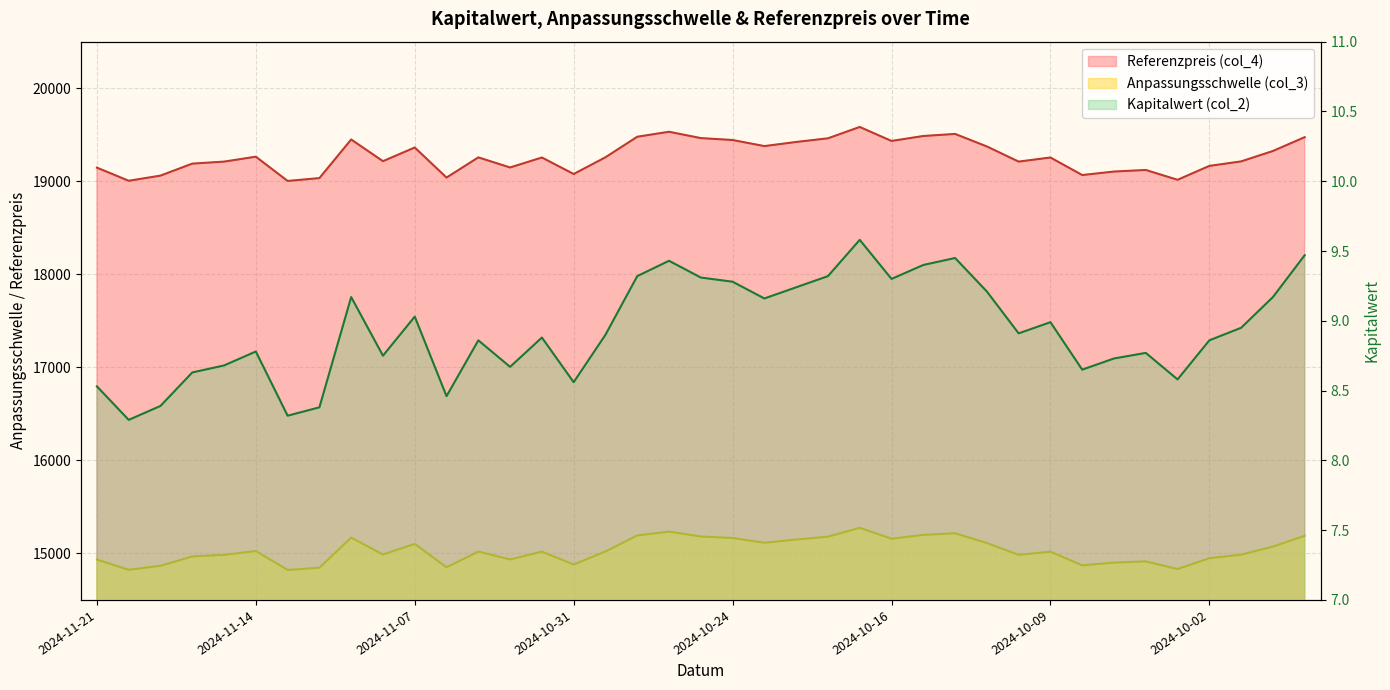

True or false: Anpassungsschwelle (col_3) and Referenzpreis (col_4) intersect in this chart.

False